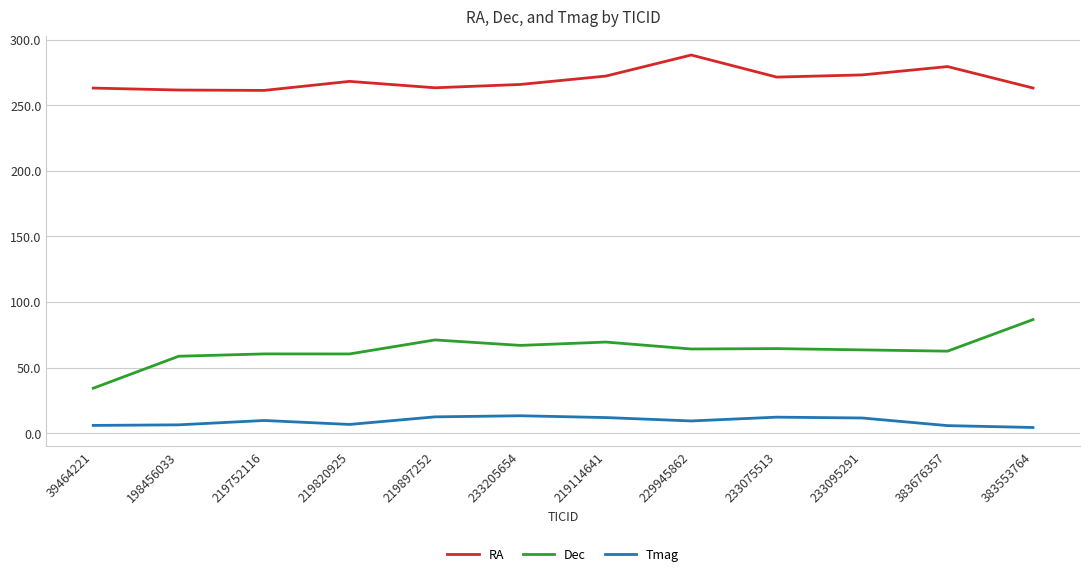

Rank the series by their maximum value, from lowest to highest.

Tmag, Dec, RA